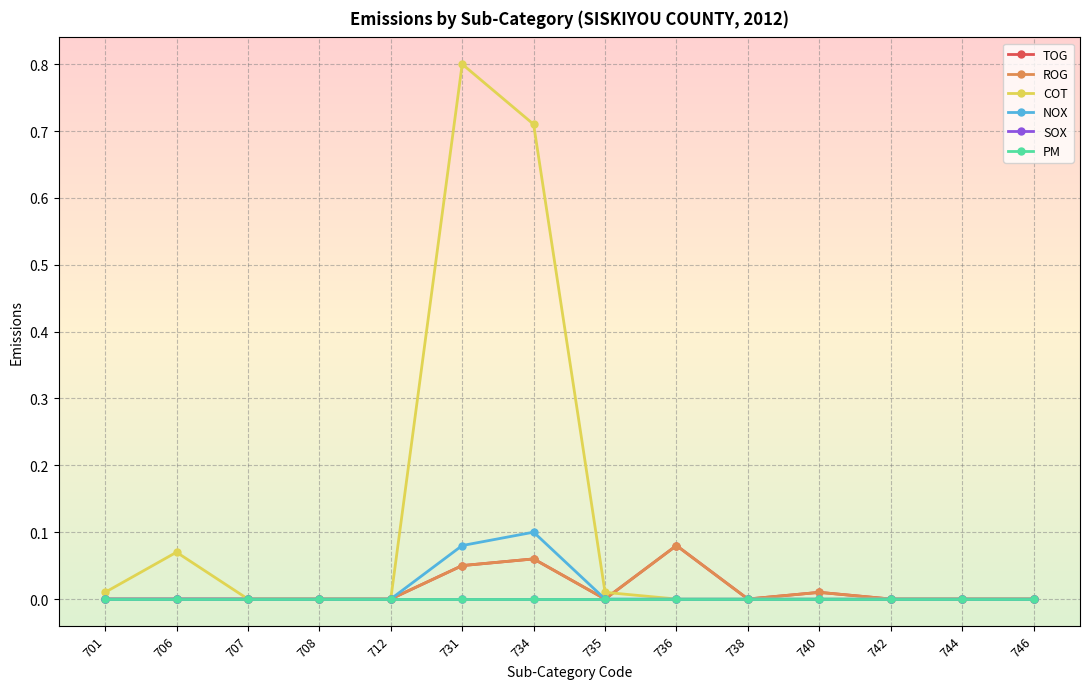

Where is the first local maximum for NOX?

734